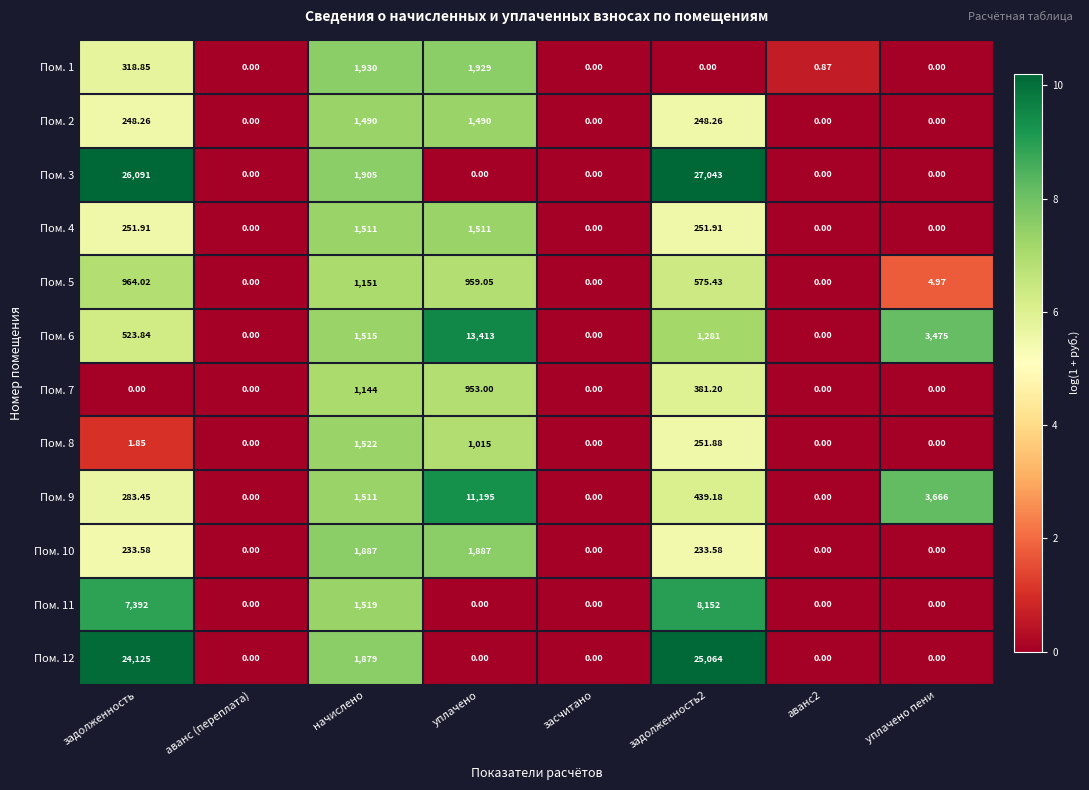

At which label is Пом. 1 closest to 965?

задолженность